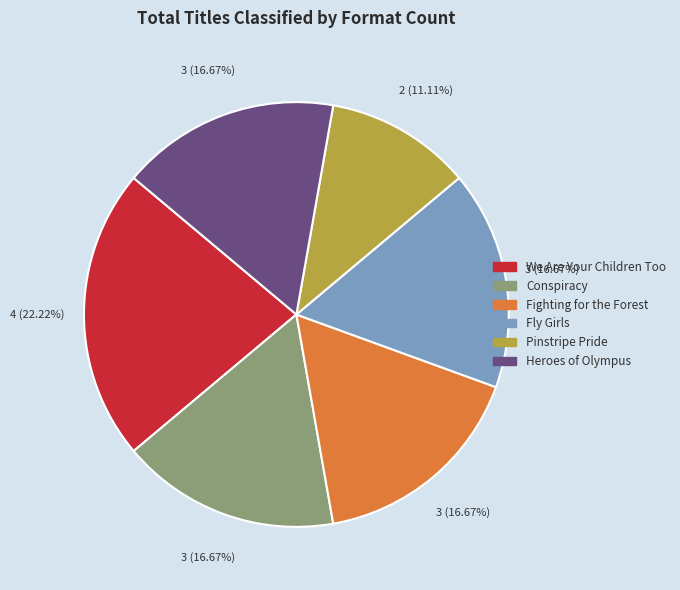

What percentage is the Fighting for the Forest slice, to the nearest percent?

17%